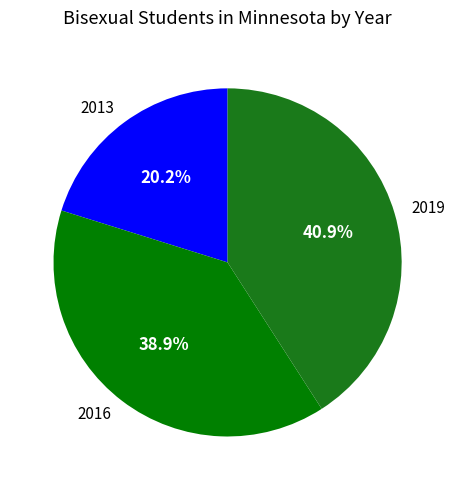

How many slices are in this pie chart?

3